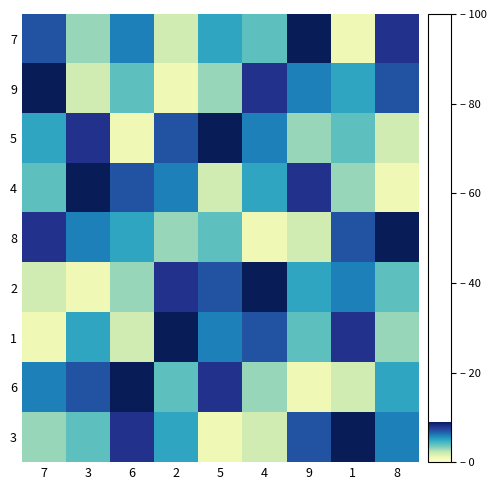

Rank the series at 5 from lowest to highest value.

3, 4, 9, 8, 7, 1, 2, 6, 5